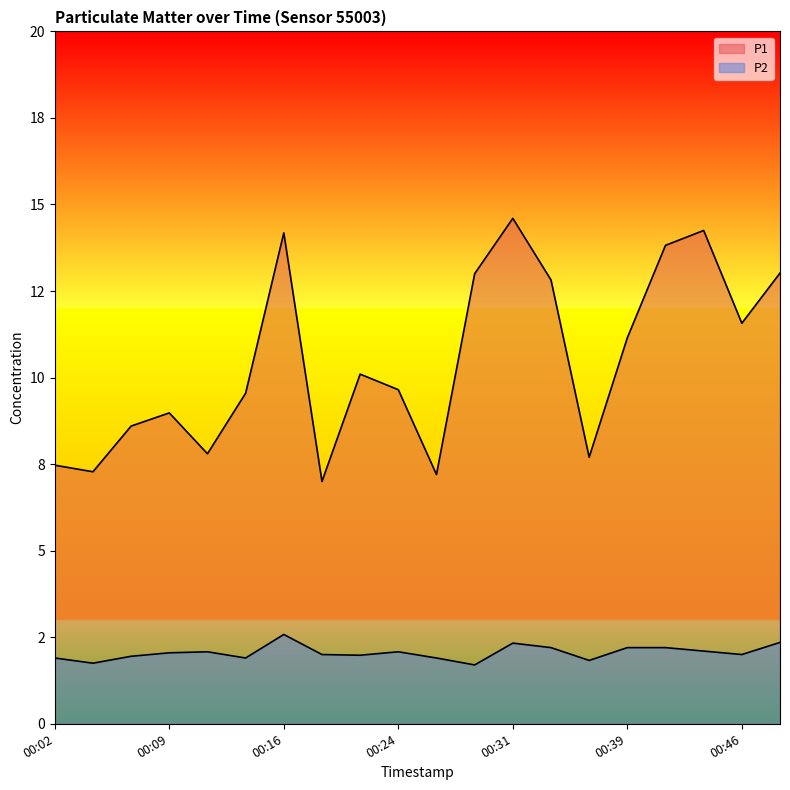

Where is P2 nearest to the value 2?

00:19